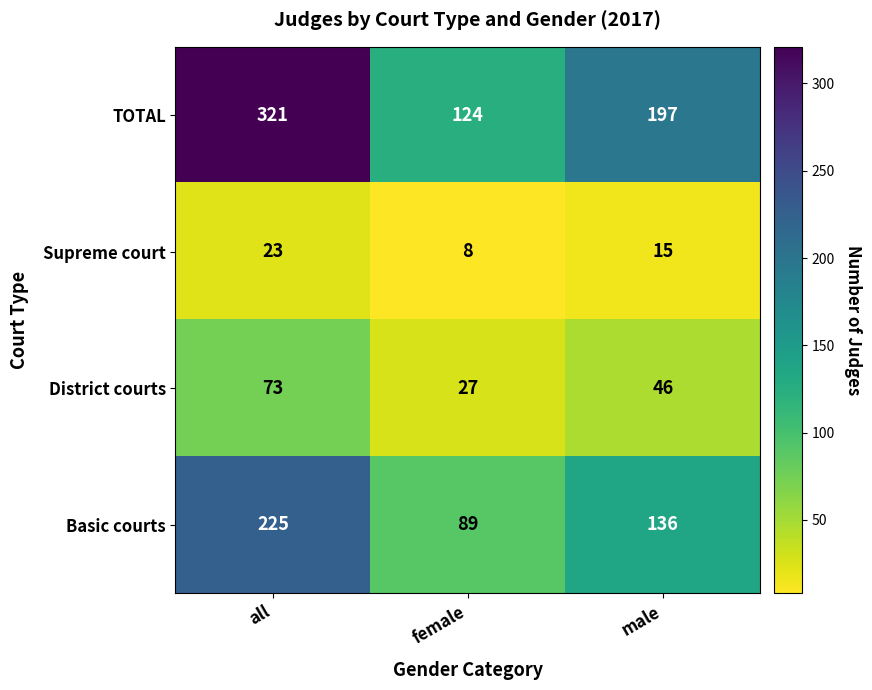

List the series in order of their peak value, highest first.

TOTAL, Basic courts, District courts, Supreme court